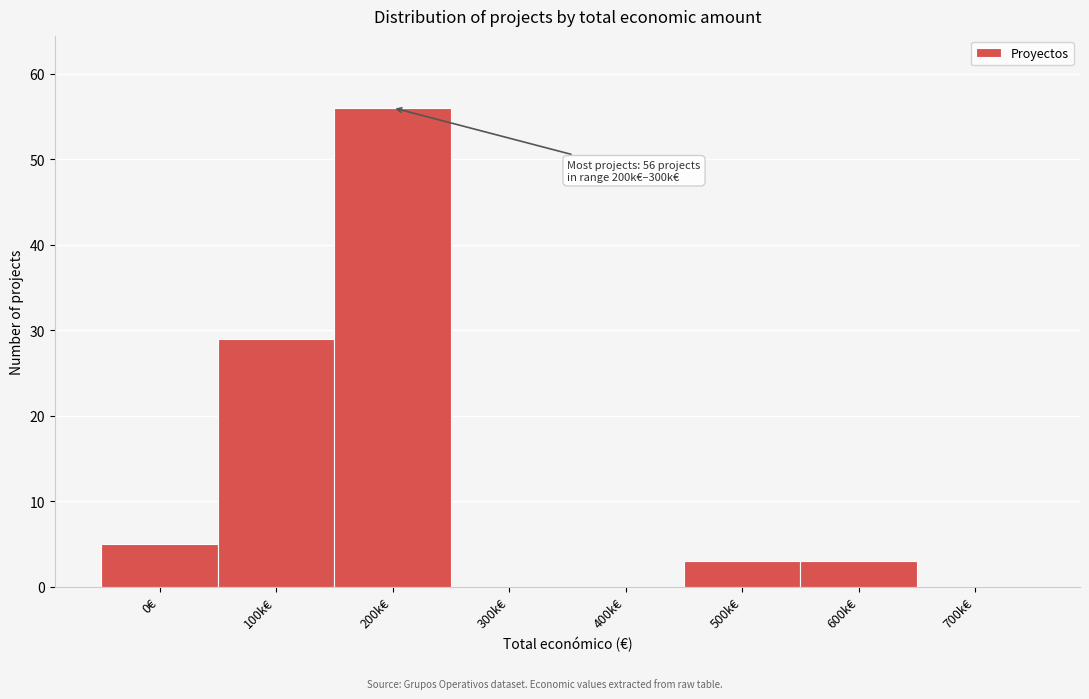

Reading left to right, extract all data points from this chart.

0€=5	100k€=29	200k€=56	300k€=0	400k€=0	500k€=3	600k€=3	700k€=0